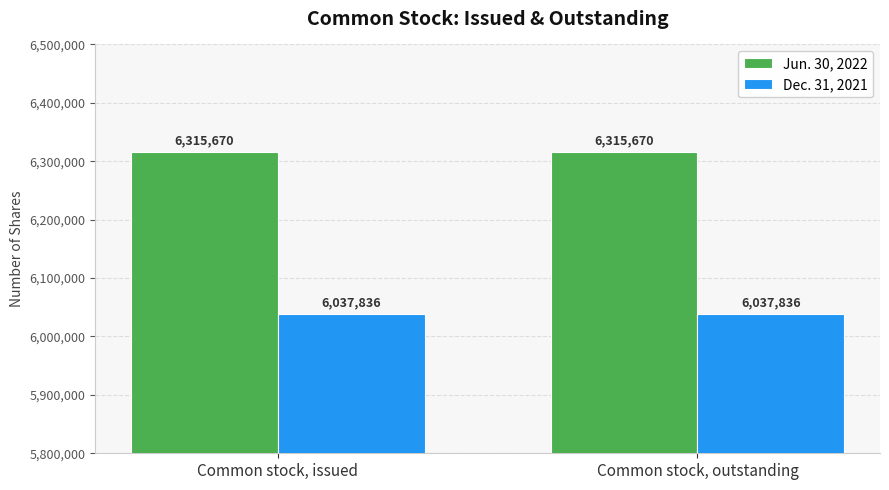

Is the value of Dec. 31, 2021 at Common stock, outstanding greater than the value of Jun. 30, 2022 at Common stock, issued?

No